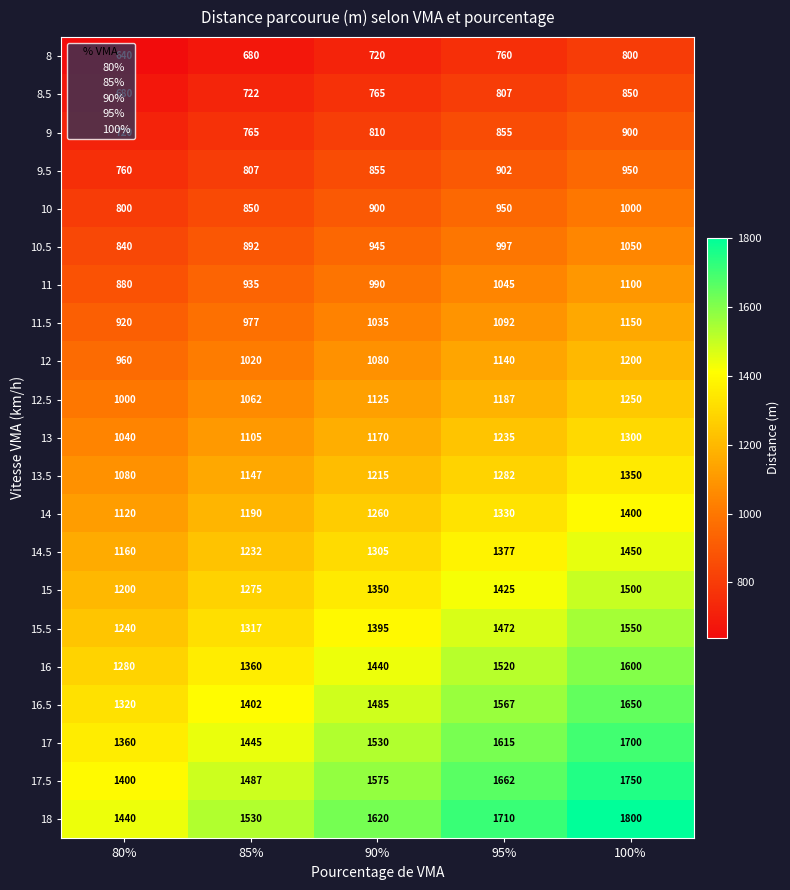

Count the 11.5 values in the range 977 to 1092.

3